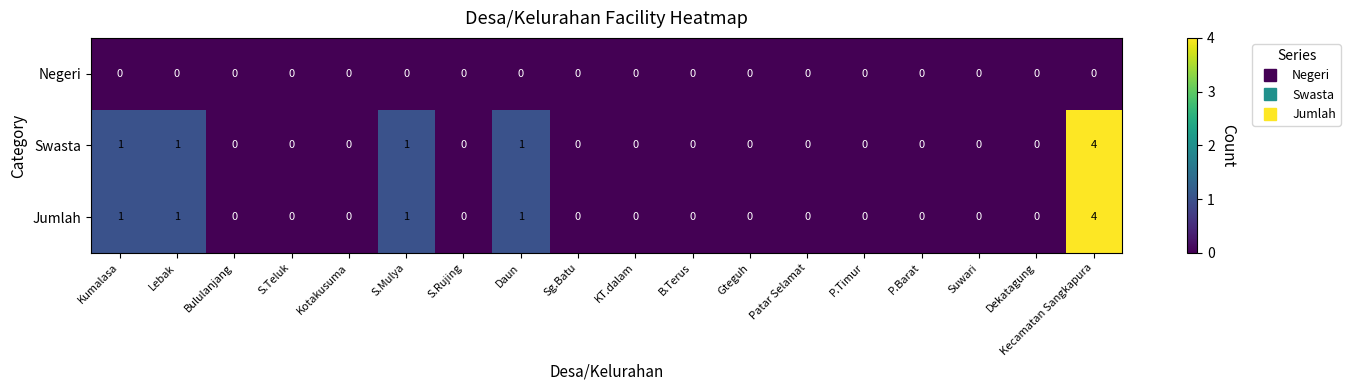

The Jumlah series shows 0 at P.Timur. True or false?

True